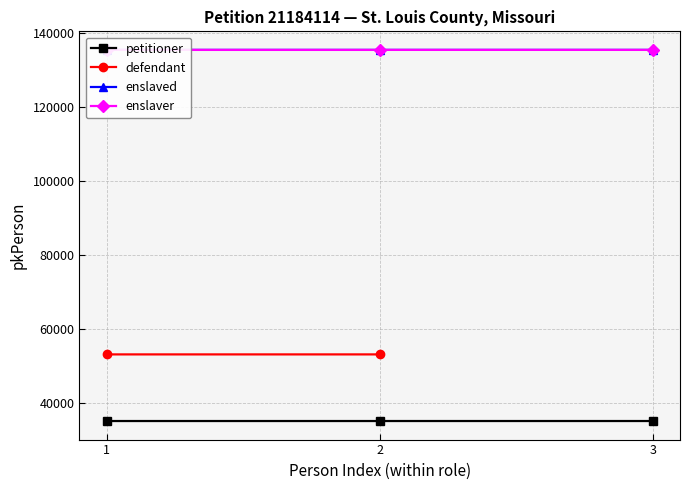

Reading left to right, extract all data points from this chart.

petitioner: 1=35008	2=35009	3=35010
enslaved: 1=135423	2=135424	3=135425
enslaver: 1=135420	2=135421	3=135422